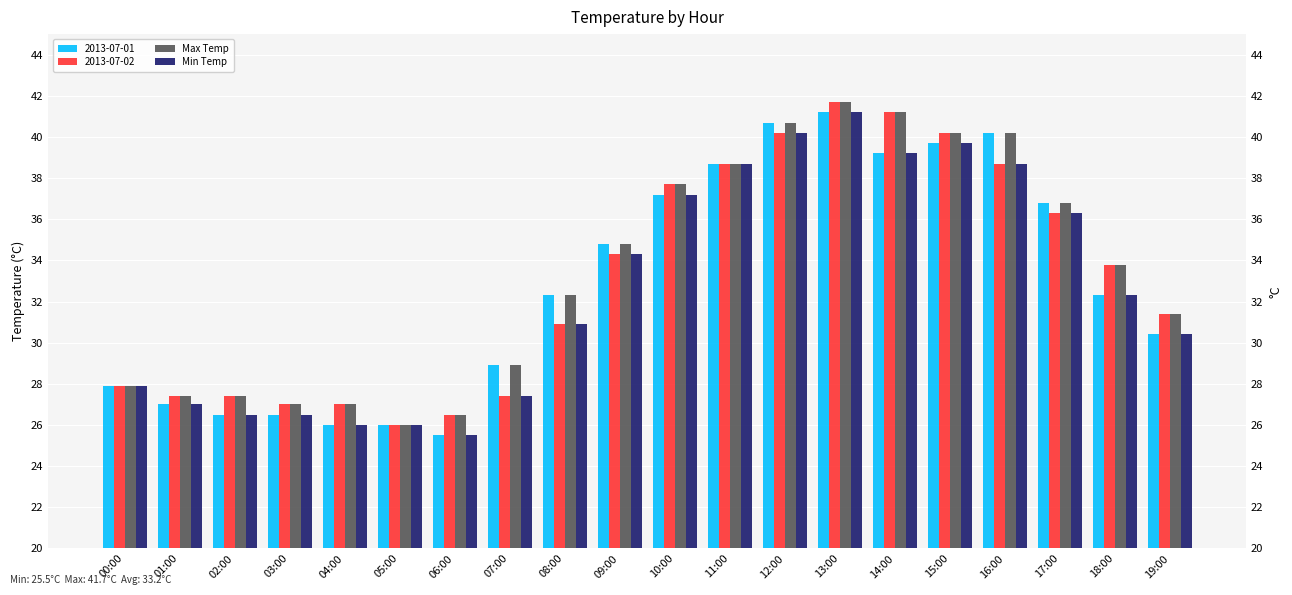

What value does the Min Temp series have at 13:00?

41.2